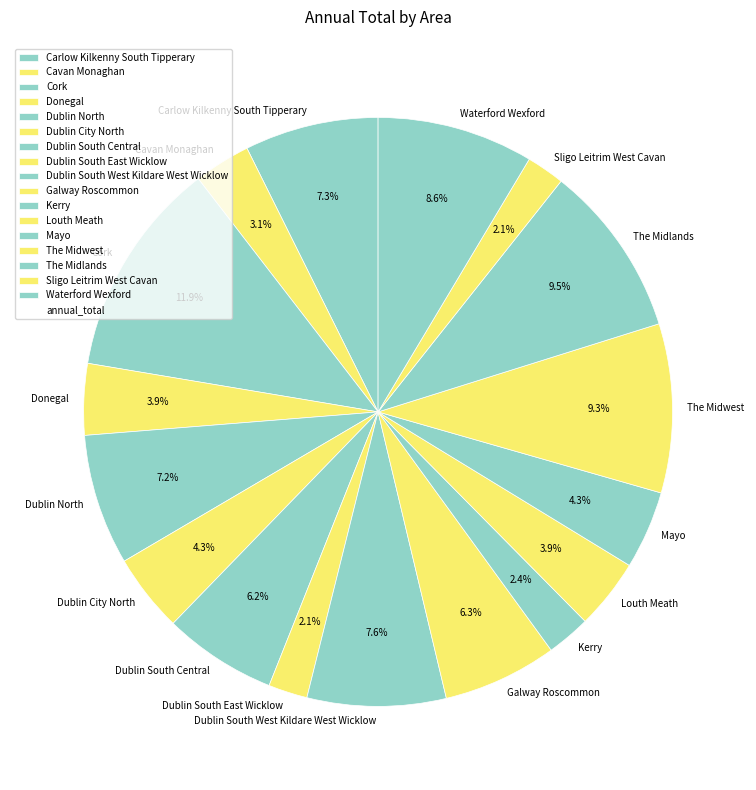

Is it true that Sligo Leitrim West Cavan is 2% of the pie?

True